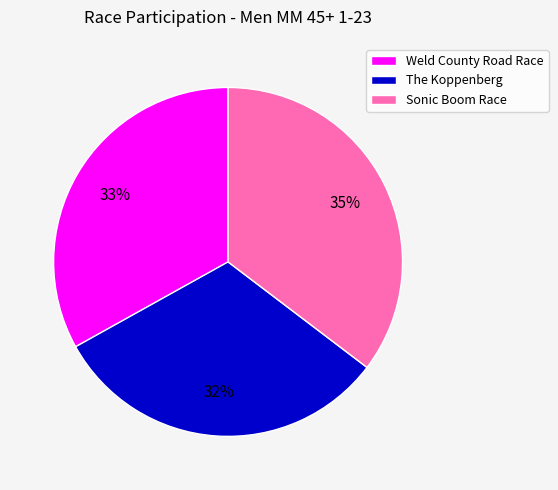

The Weld County Road Race slice represents 22% of the pie. True or false?

False